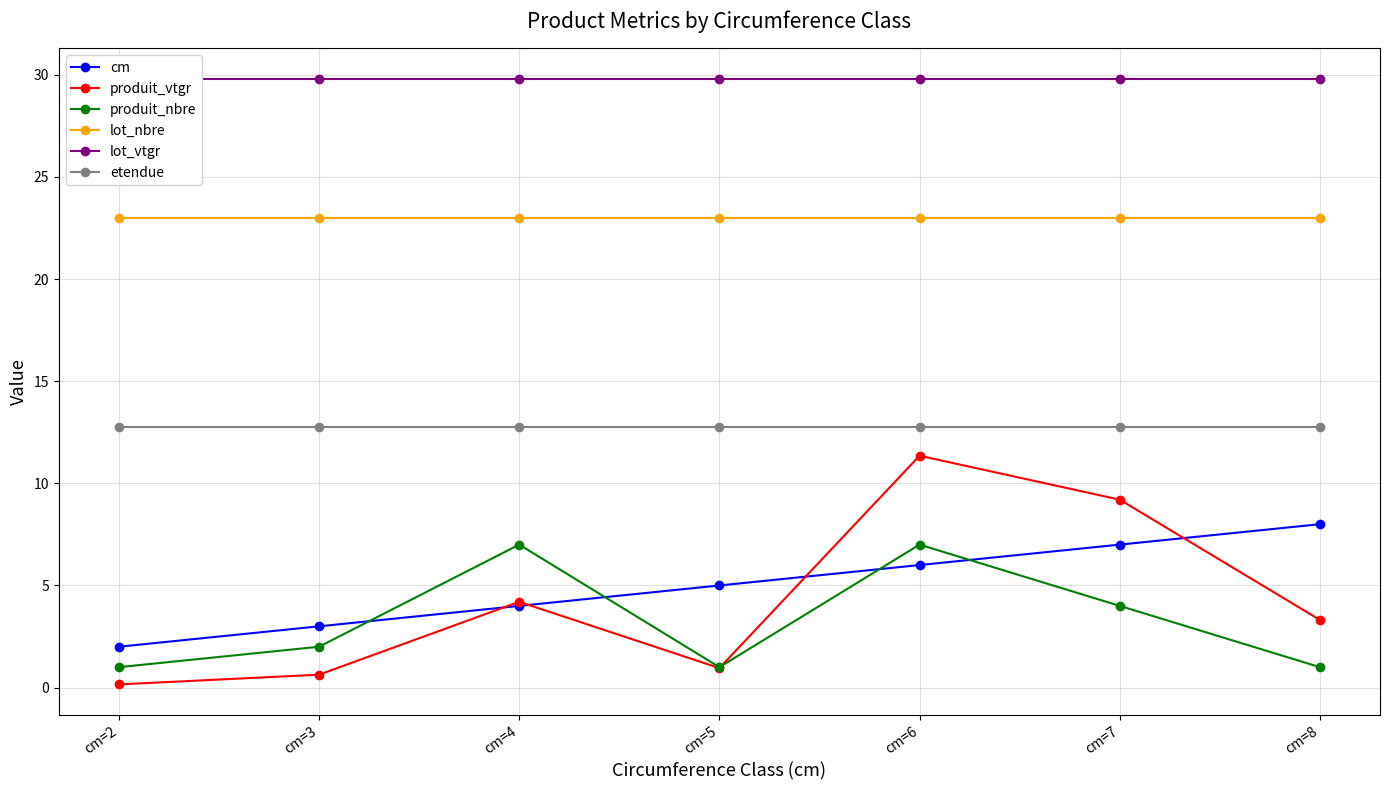

Between cm=4 and cm=5, which is larger?

cm=5